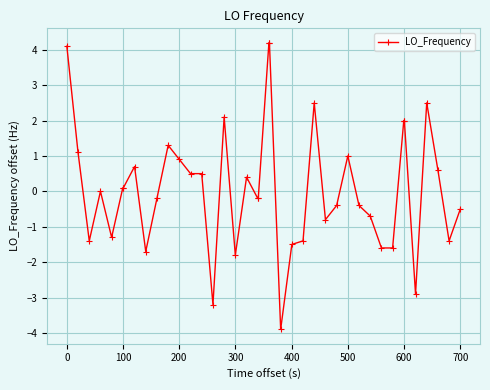

What is the value of the 5th point from the left?

-1.3